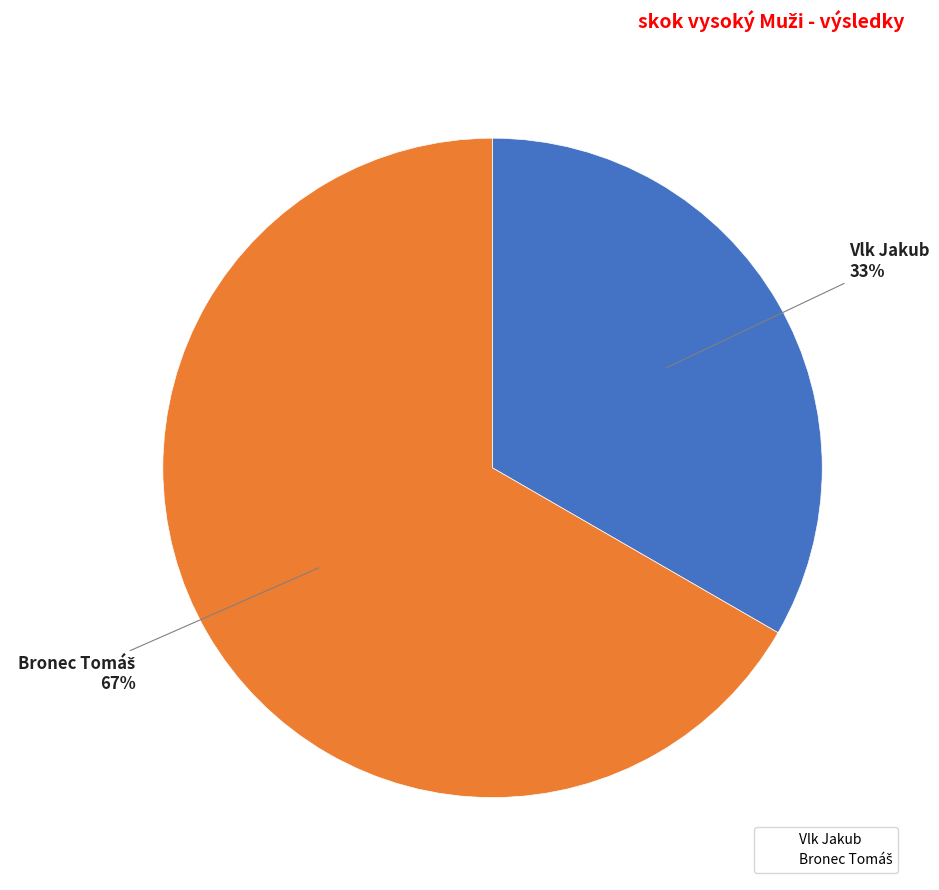

Which category has the smallest portion of the pie?

Vlk Jakub